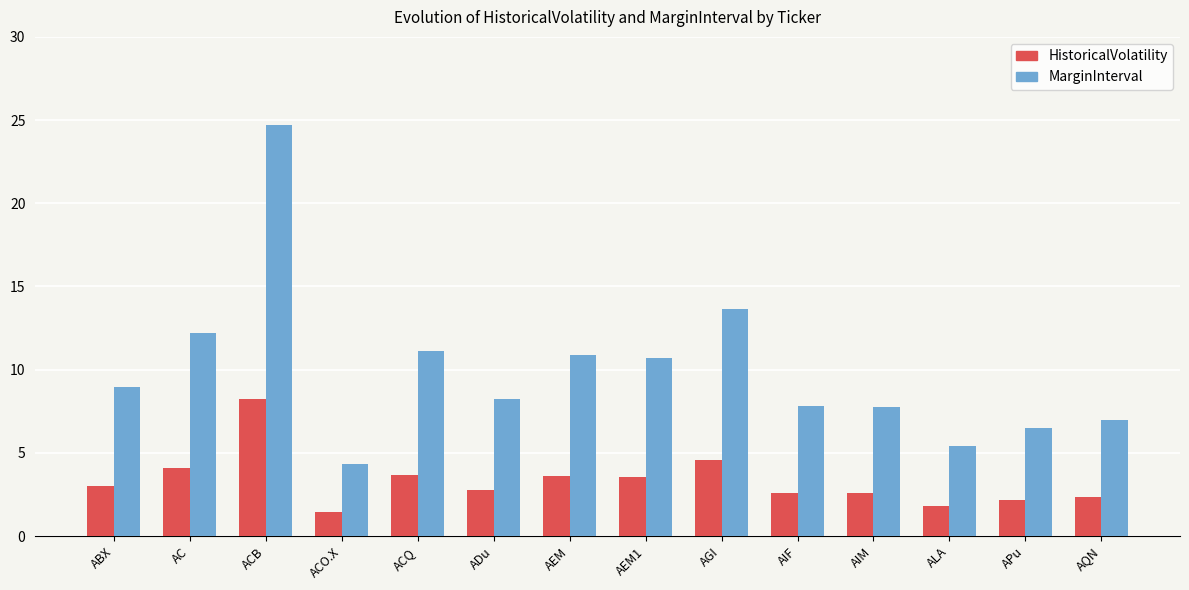

At which category is the sum across all series the highest?

ACB